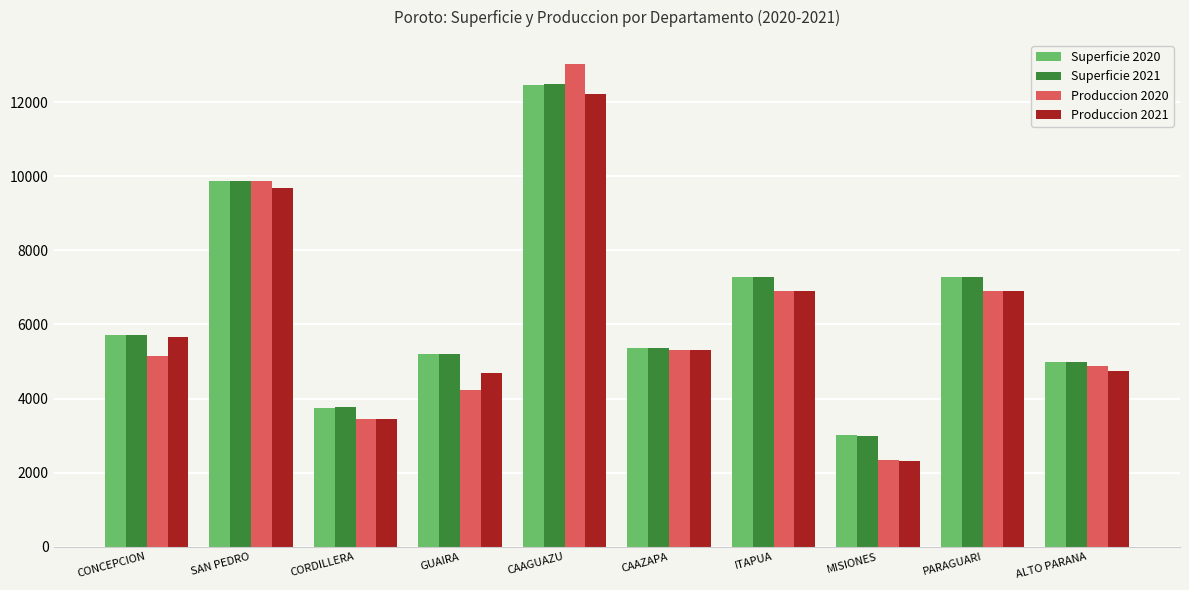

The value of Superficie 2021 at CONCEPCION is 1964. True or false?

False